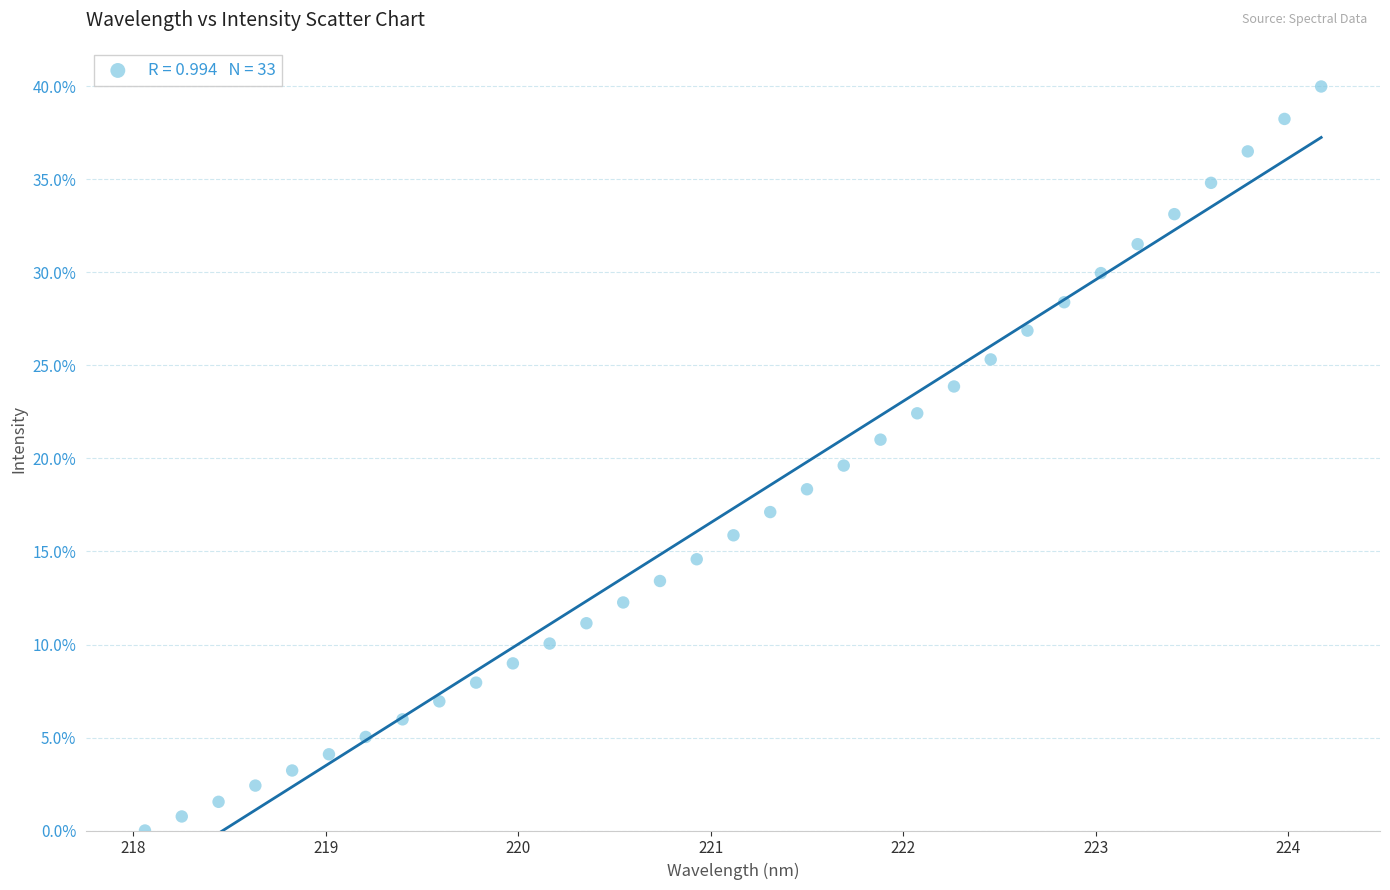

What is the range of X values (max minus min)?

6.1